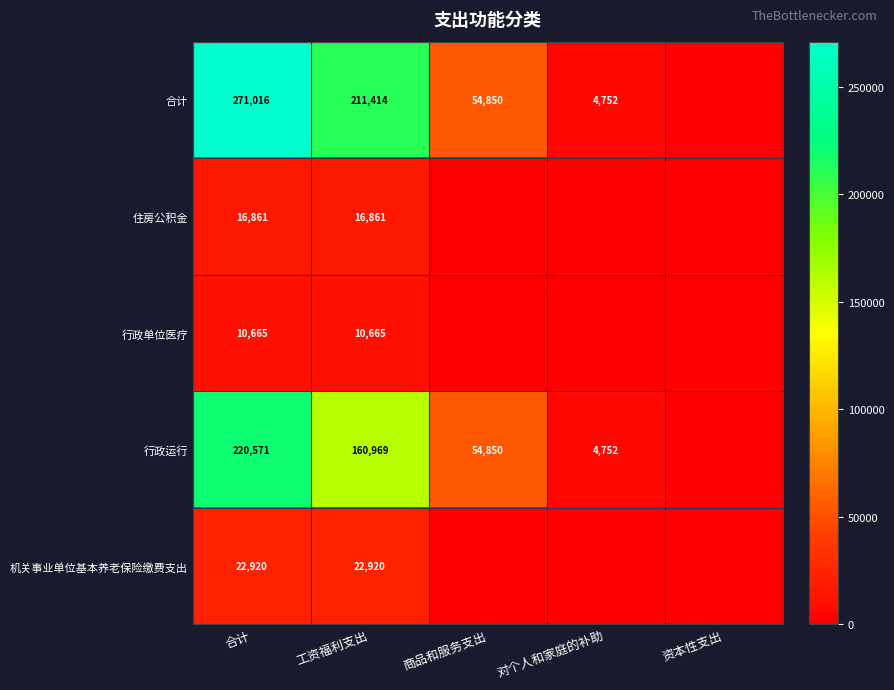

Rank the series at 合计 from lowest to highest value.

行政单位医疗, 住房公积金, 机关事业单位基本养老保险缴费支出, 行政运行, 合计